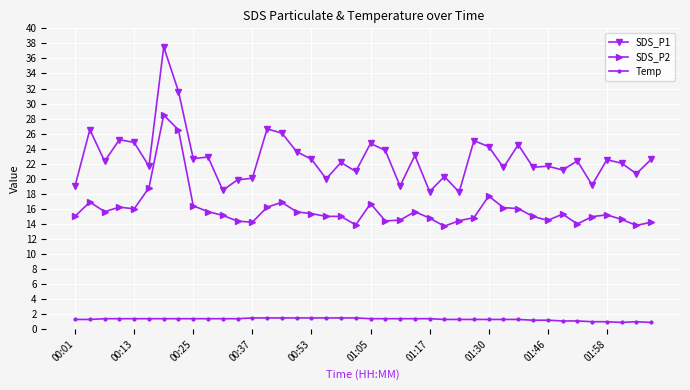

Count the number of data series in this chart.

3